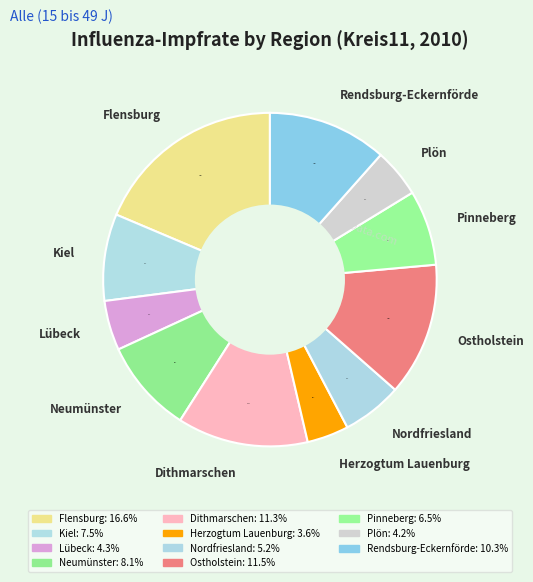

Is there any slice that represents more than half of the pie?

No